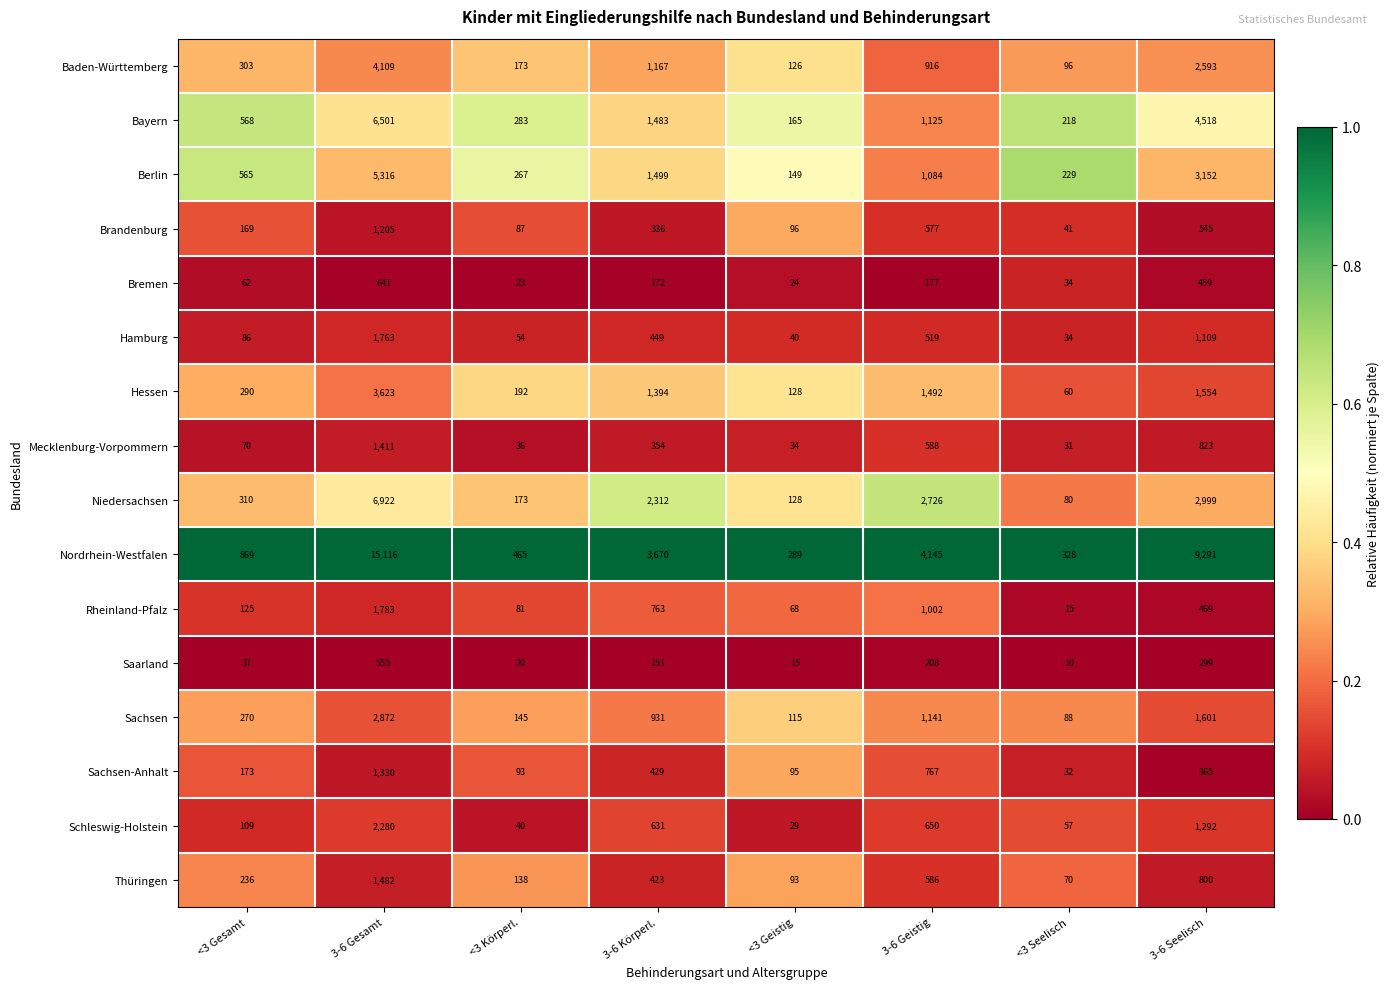

At which label does Brandenburg first exceed 336?

3-6 Gesamt